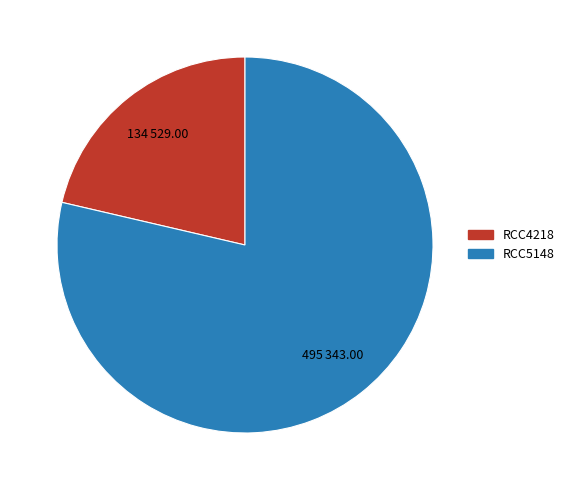

Is it true that RCC4218 is 28% of the pie?

False